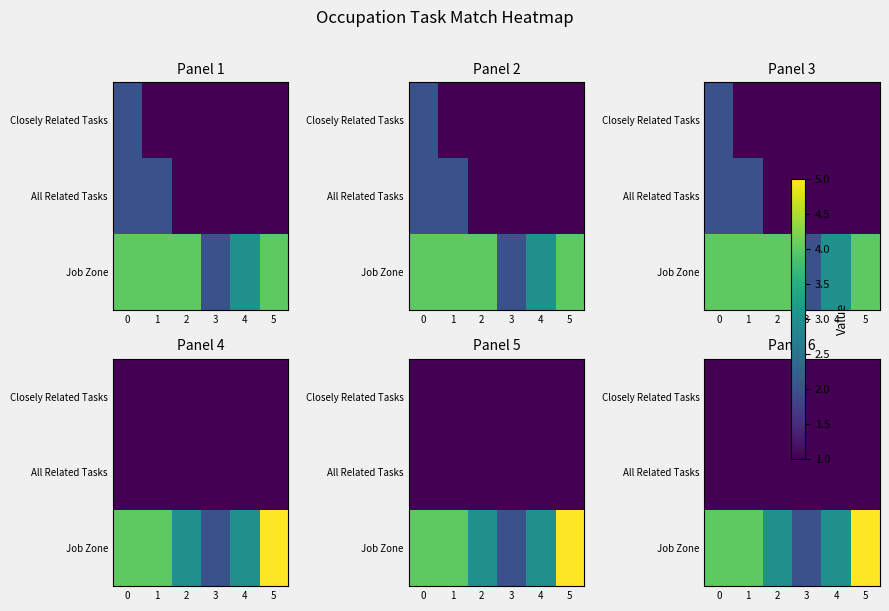

What is the difference between the highest and lowest values at 5?

4